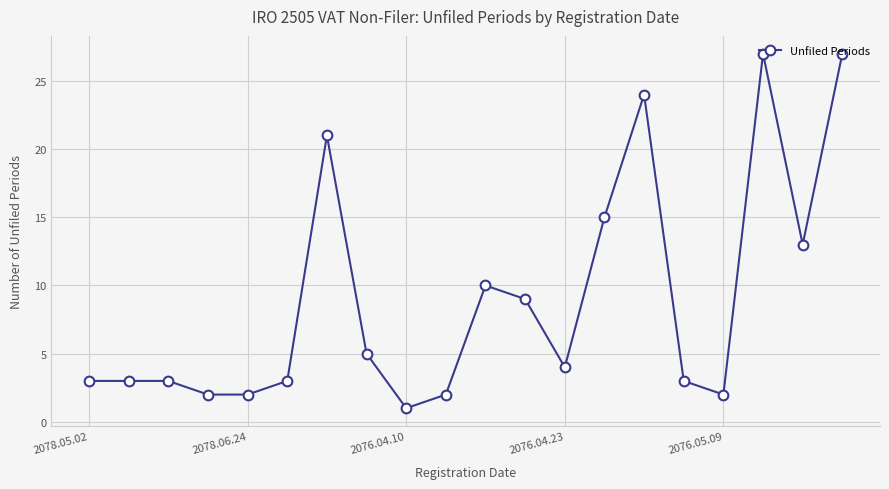

True or false: there are more than 2 points higher than both neighbors.

True